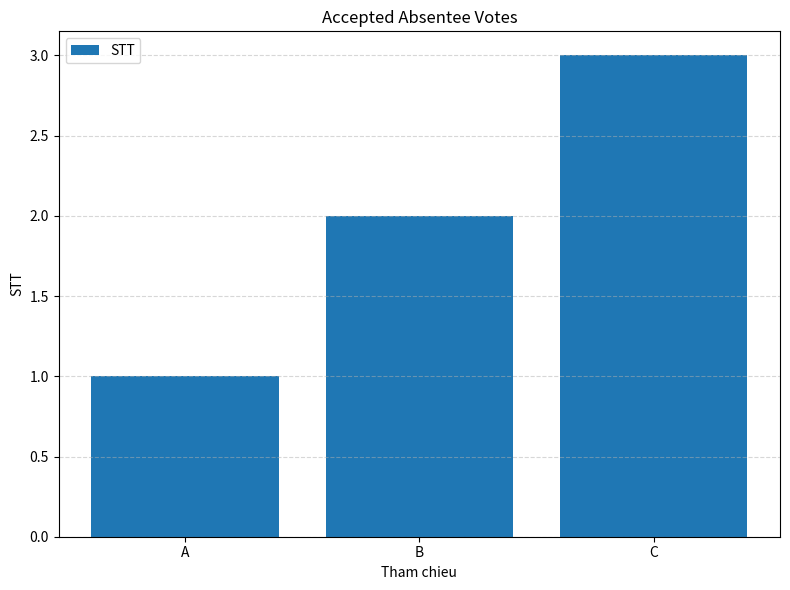

What is the approximate value at B?

2